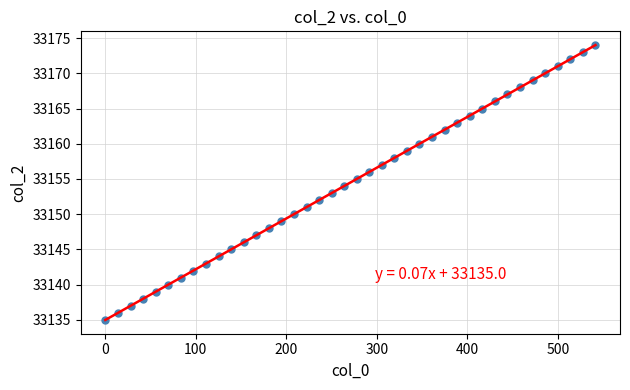

What is the range of Y values (max minus min)?

39